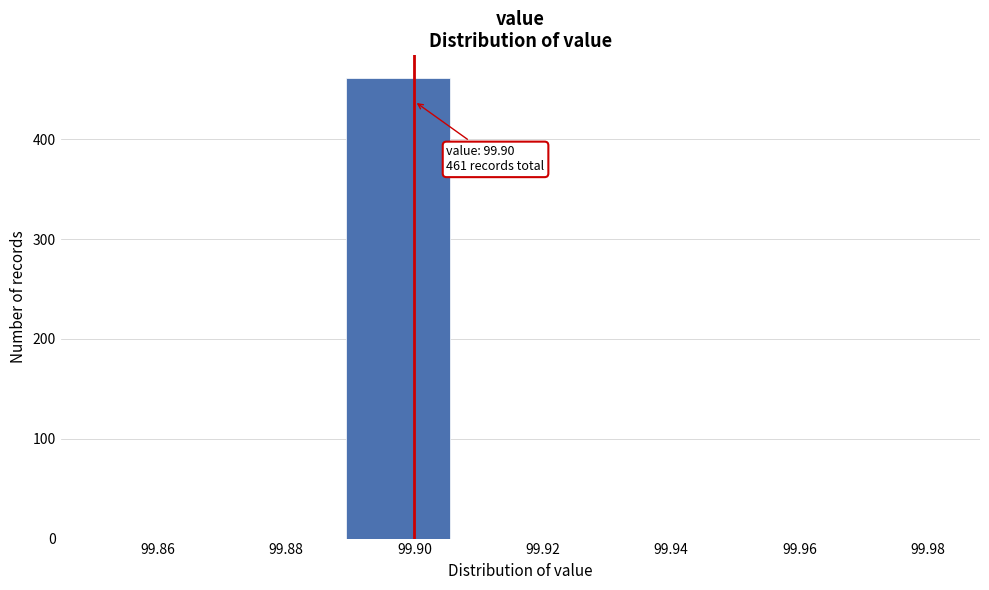

Over which range of the x-axis is the bar tallest?

99.888 to 99.907